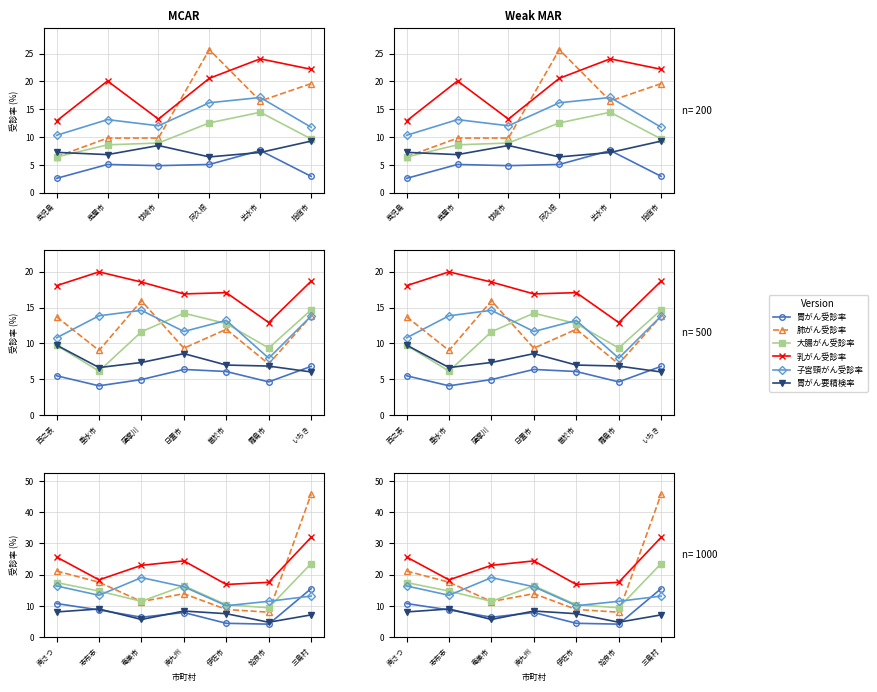

What is the sum of all 胃がん受診率 values?

58.0